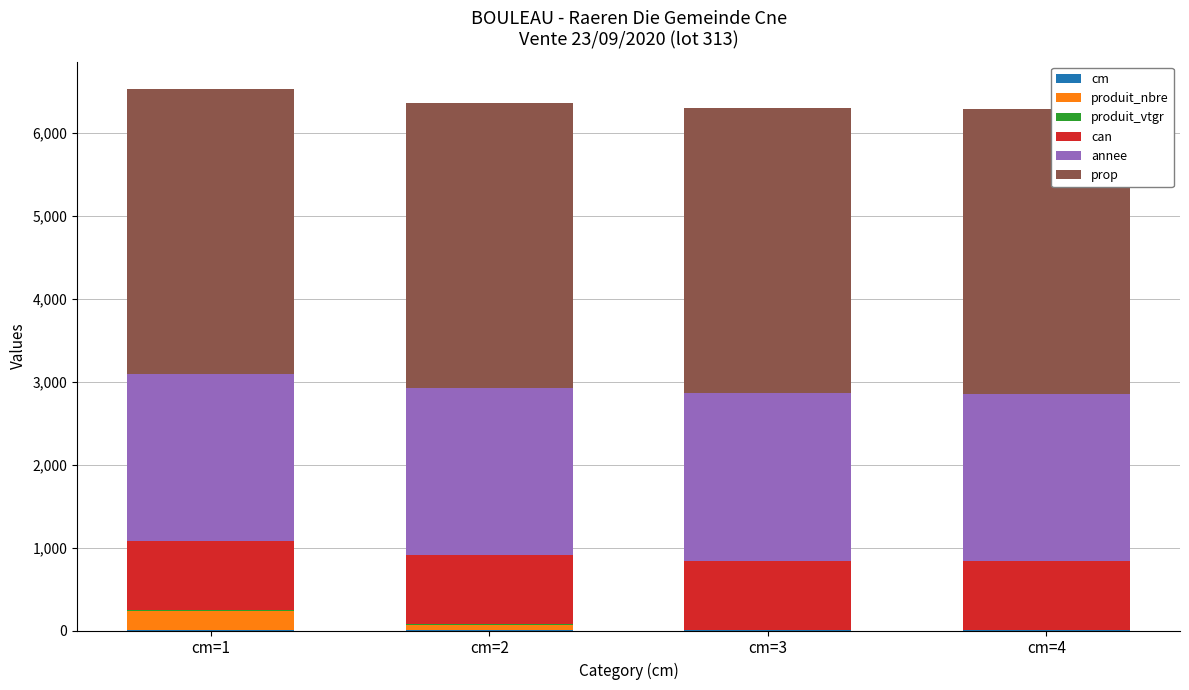

How many data points does each series have?

4